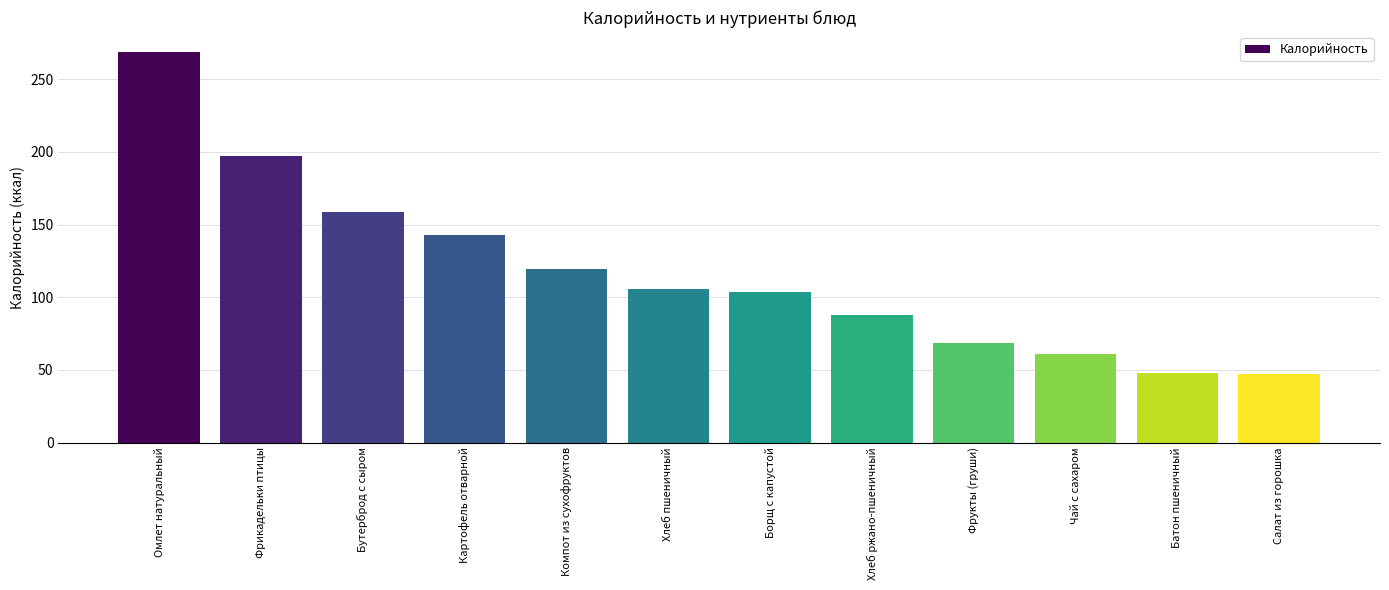

Which category has the highest value across all series?

Омлет натуральный